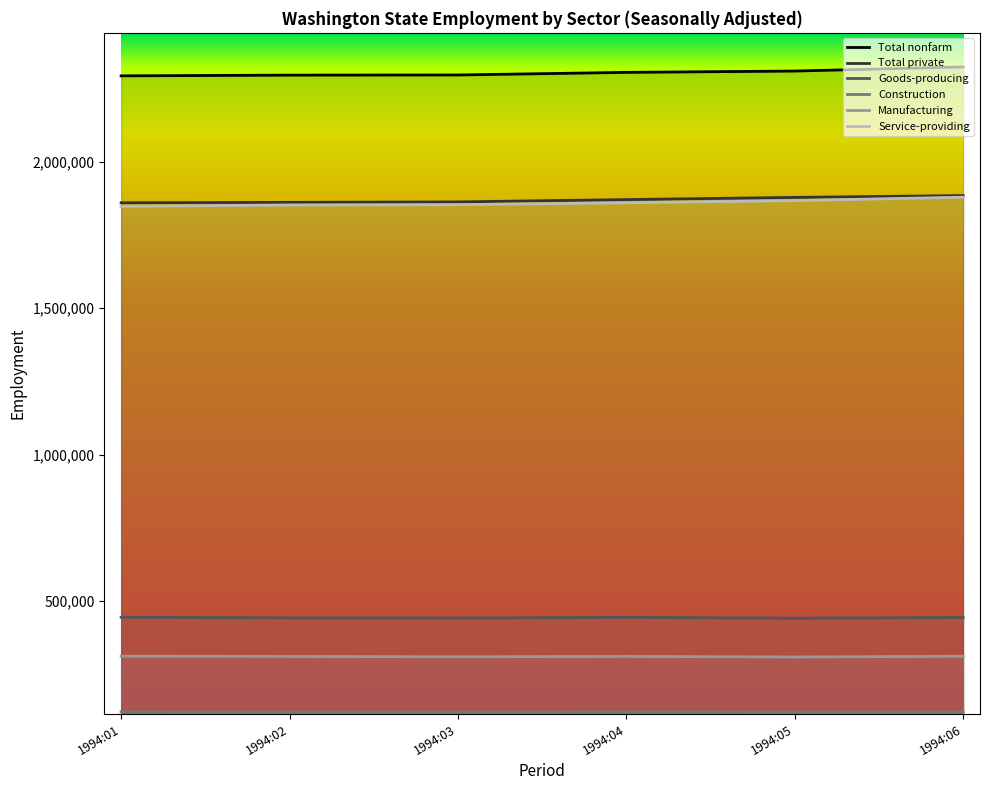

What is the value of the Construction point at the 5th from the left?

122400